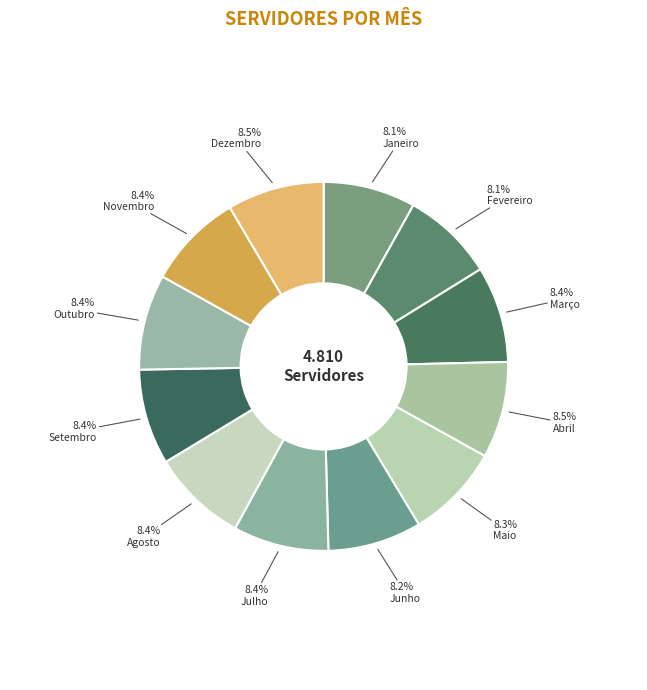

Is Julho the majority of the pie?

No